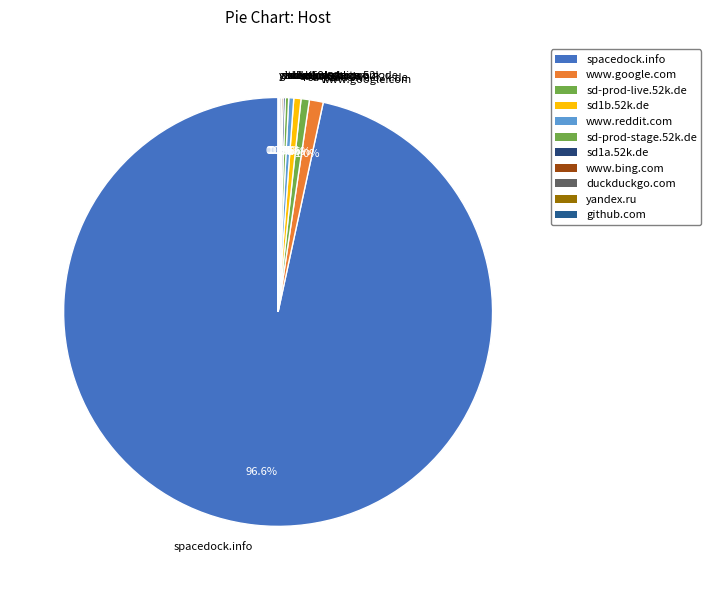

Which slice is the largest?

spacedock.info